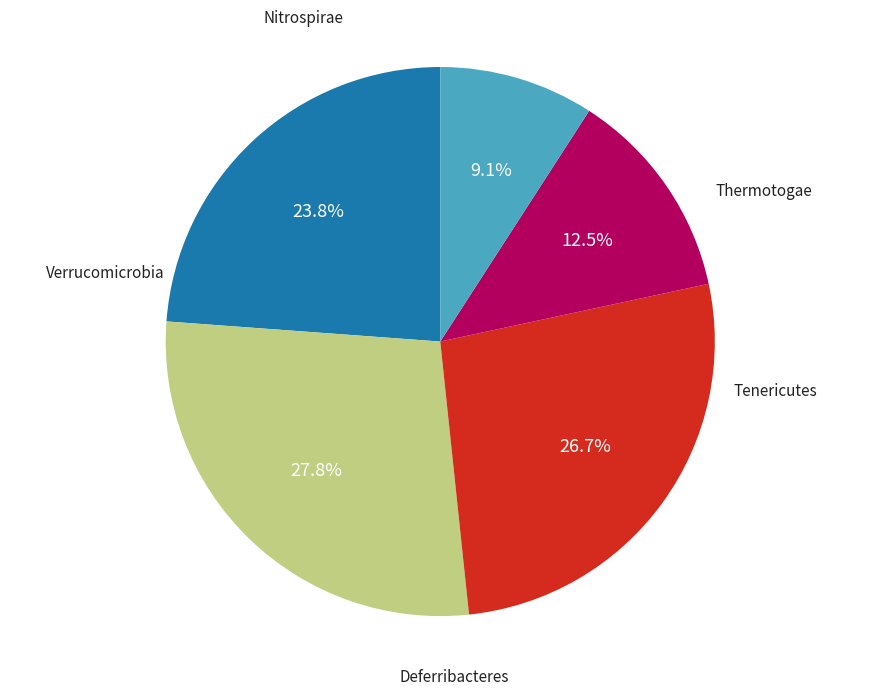

To the nearest percent, what is the difference between the Nitrospirae and Thermotogae slice percentages?

15%